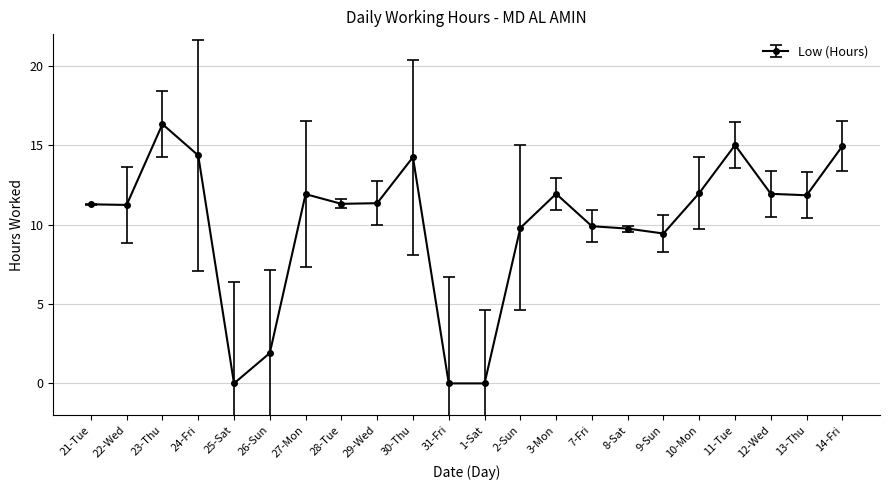

Read the value at 8-Sat.

9.8